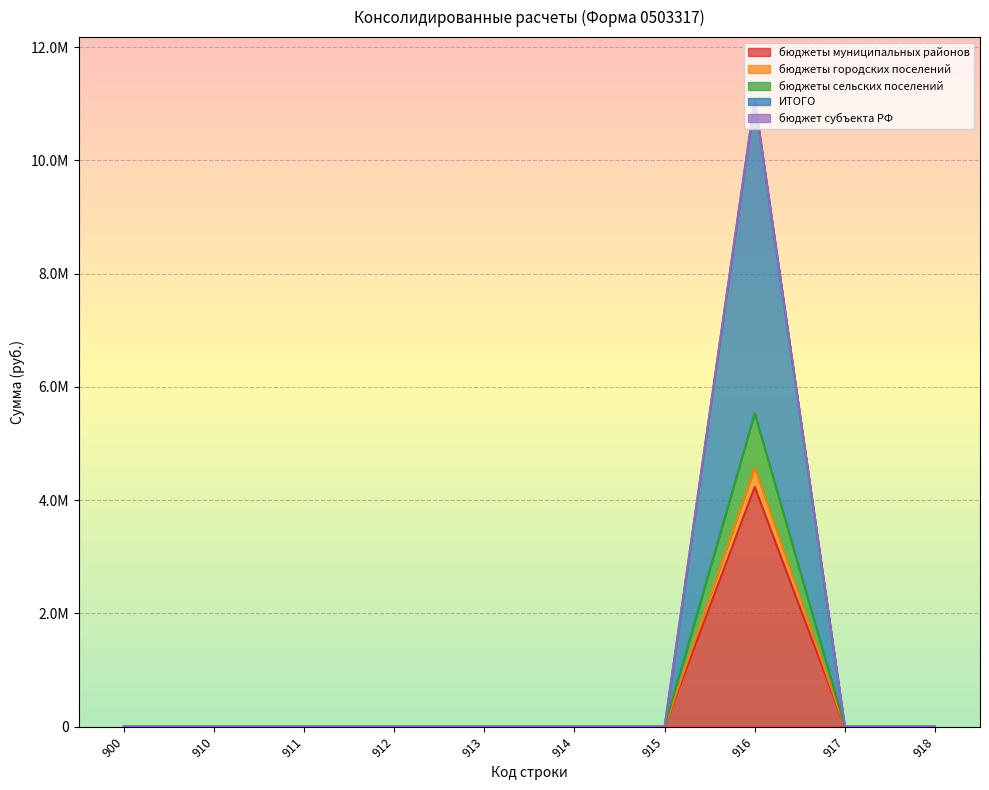

True or false: бюджеты городских поселений has a value of -1477975.4 at 912.

False